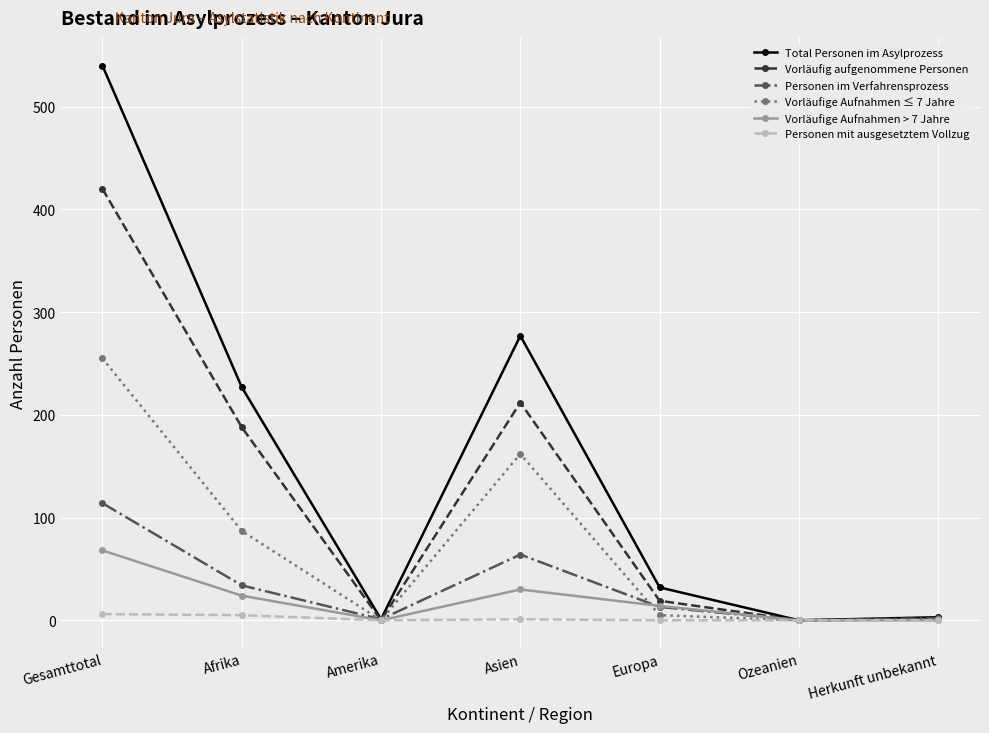

Which series changed the most between Afrika and Ozeanien?

Total Personen im Asylprozess